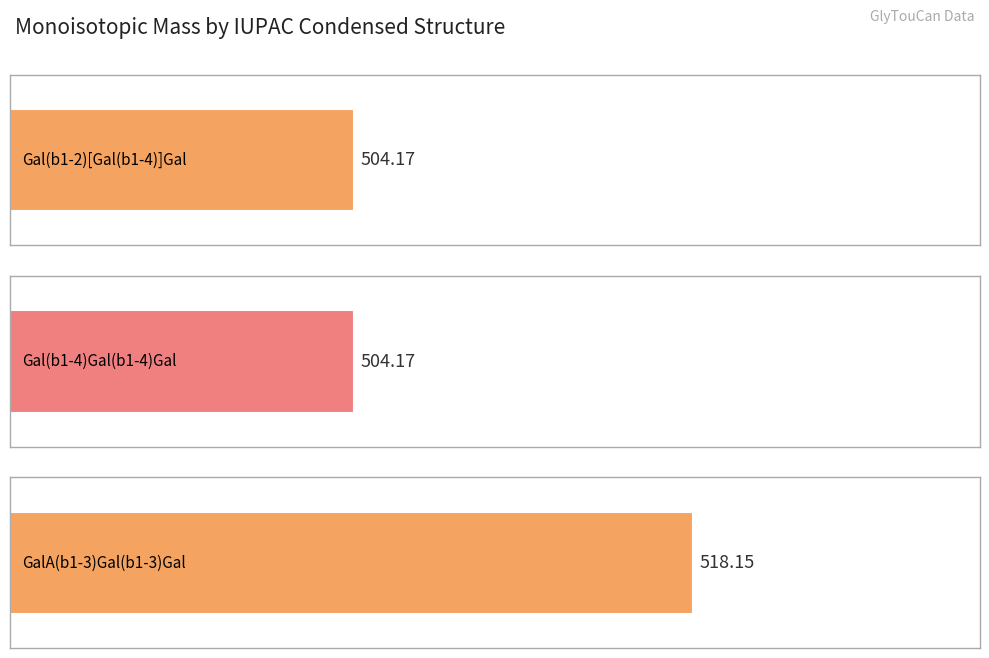

Reading left to right, what are all the values shown in this chart?

504.2	504.2	518.1